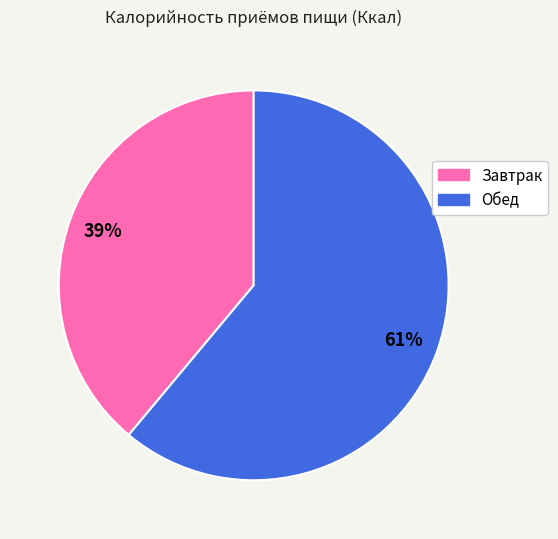

Does Завтрак represent more than half of the total?

No